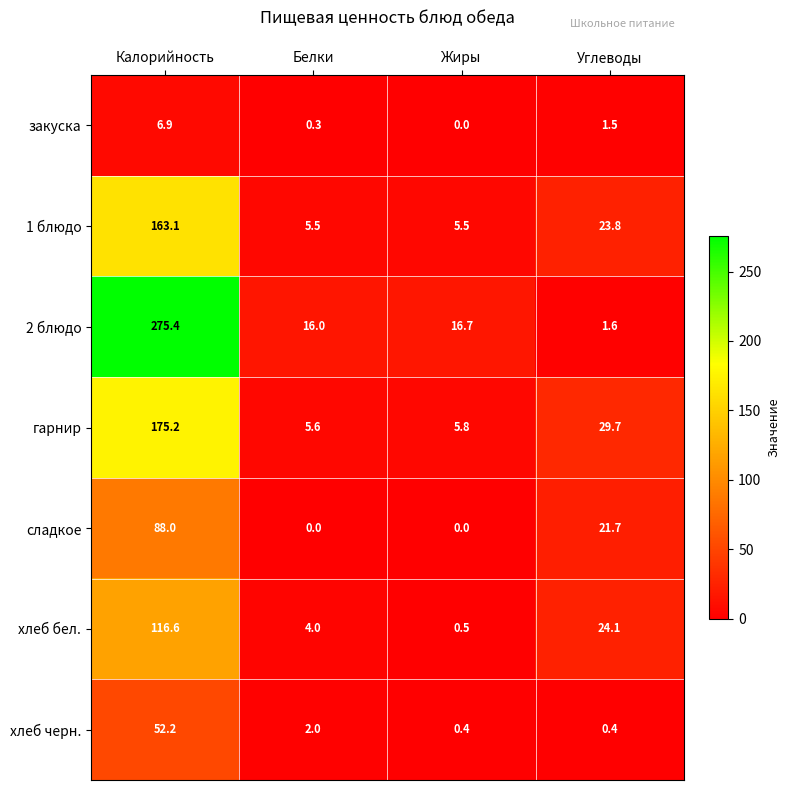

Rank the series at Калорийность from highest to lowest value.

2 блюдо, гарнир, 1 блюдо, хлеб бел., сладкое, хлеб черн., закуска